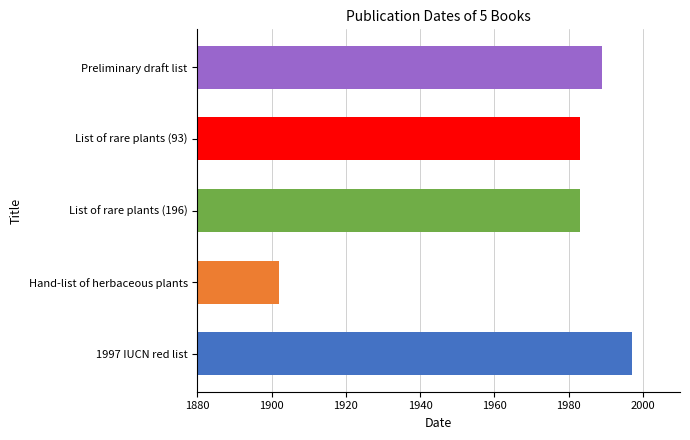

How many bars are there in total?

5